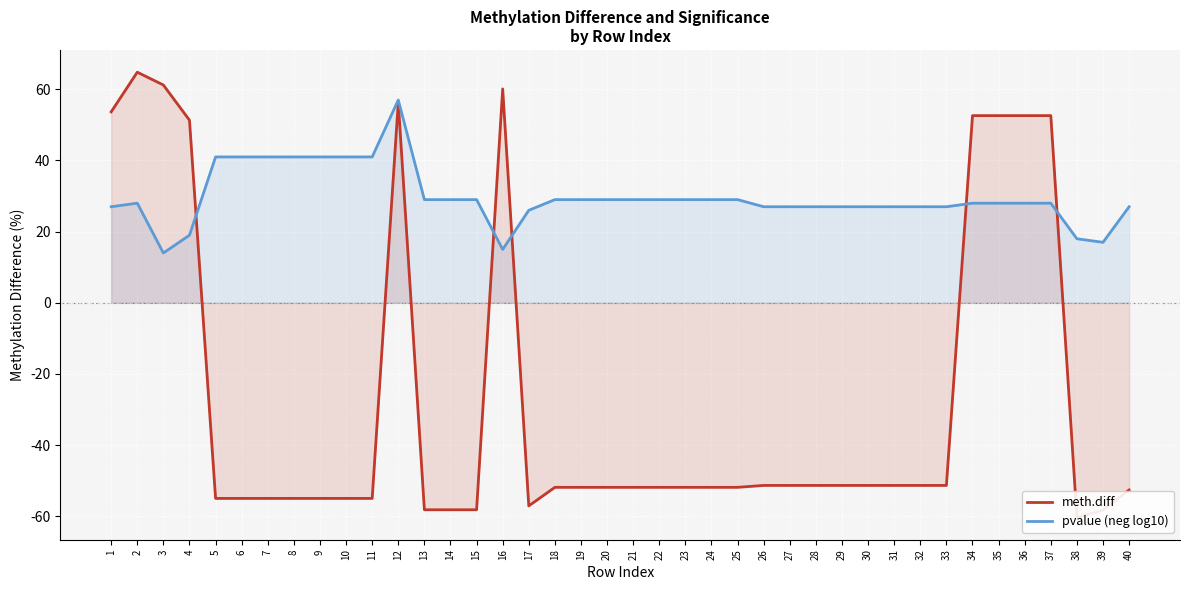

True or false: meth.diff has a value of -28.4 at 8.

False